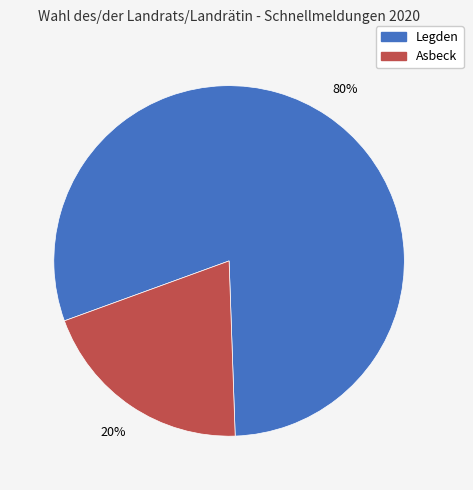

Which category has the biggest portion of the pie?

Legden